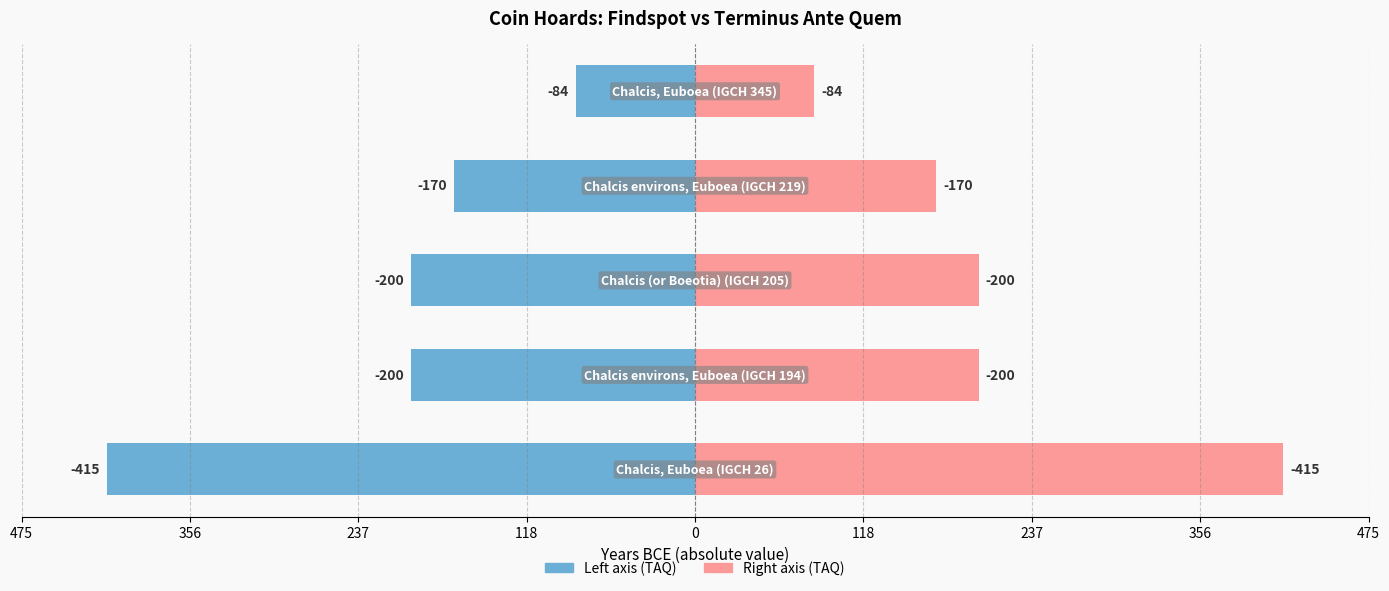

What is the value of the Terminus Ante Quem (right) bar at the 5th from the left?

84